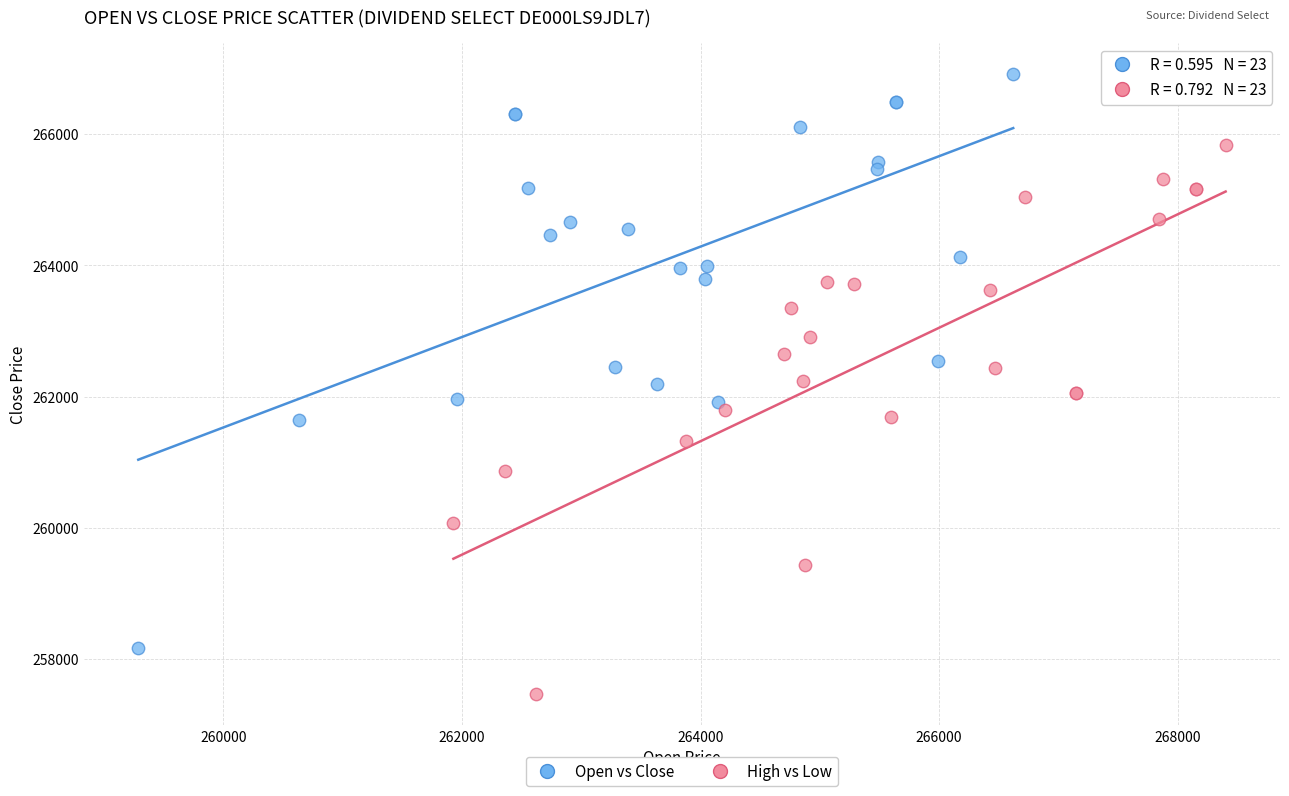

Which series has the largest Y range (max minus min)?

Open vs Close